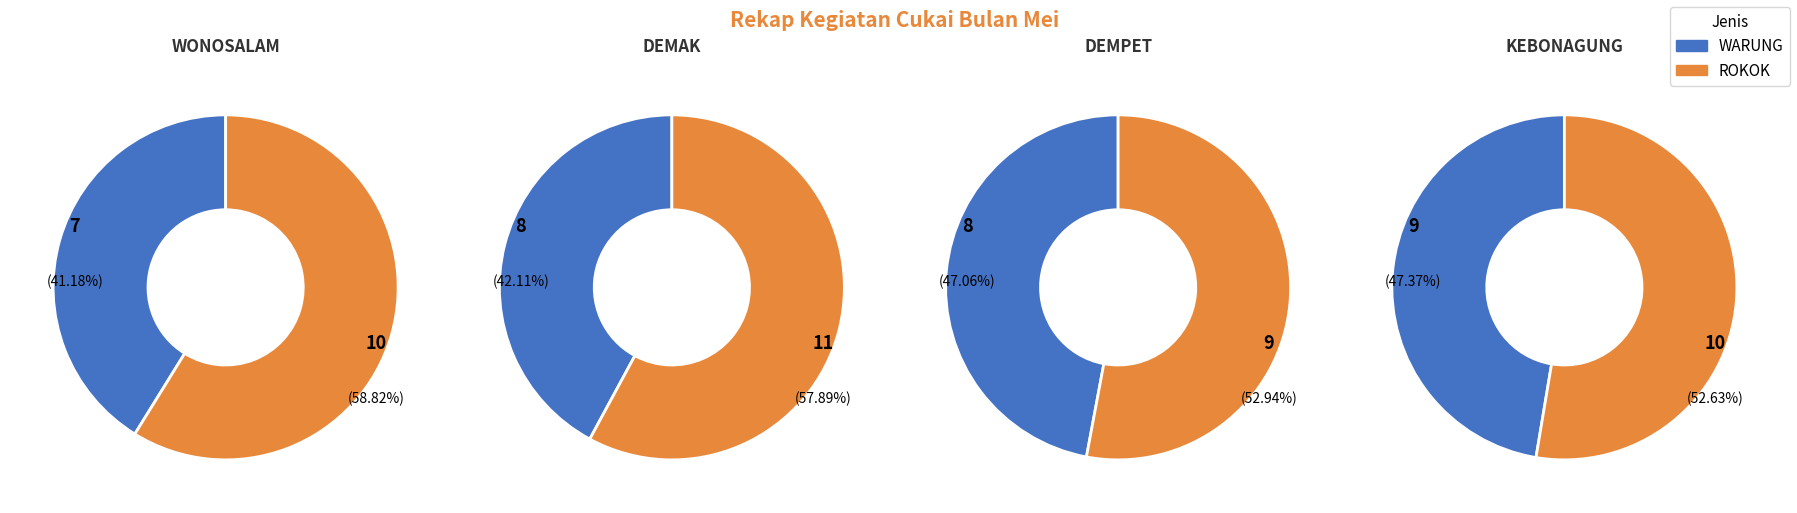

At WONOSALAM, list the series in order from largest to smallest.

ROKOK, WARUNG